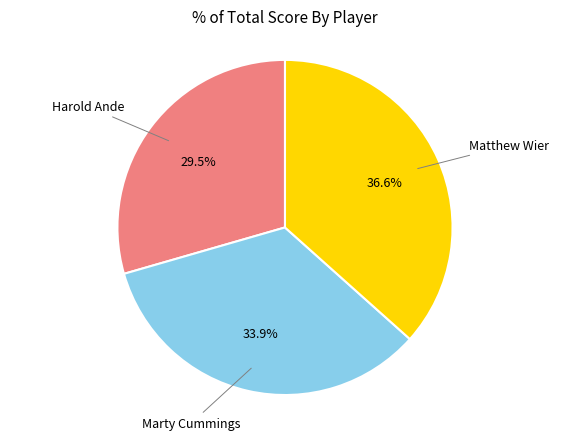

How many segments does this pie chart have?

3